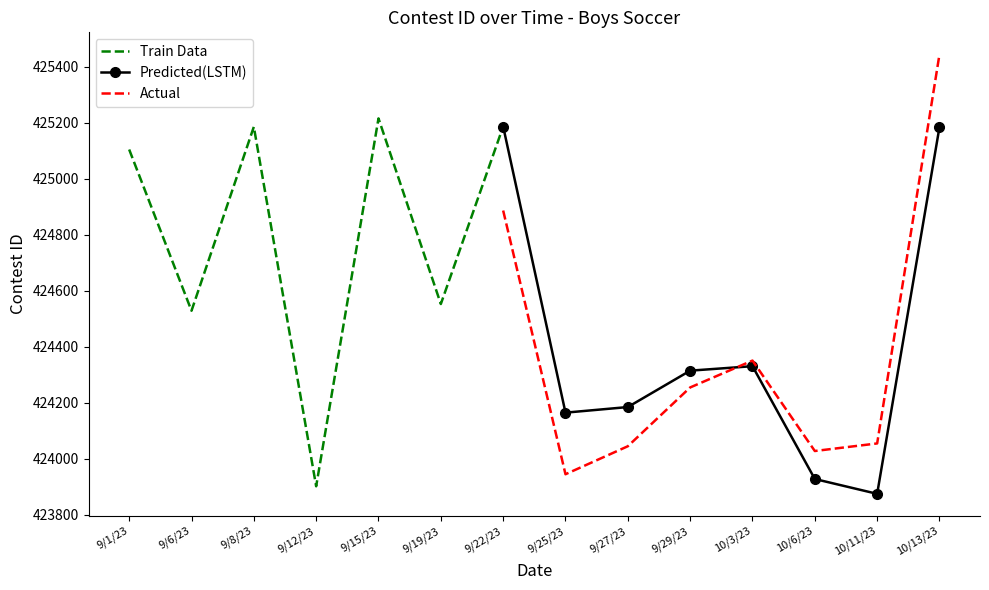

Which has a higher value, 9/1/23 or 10/11/23?

9/1/23